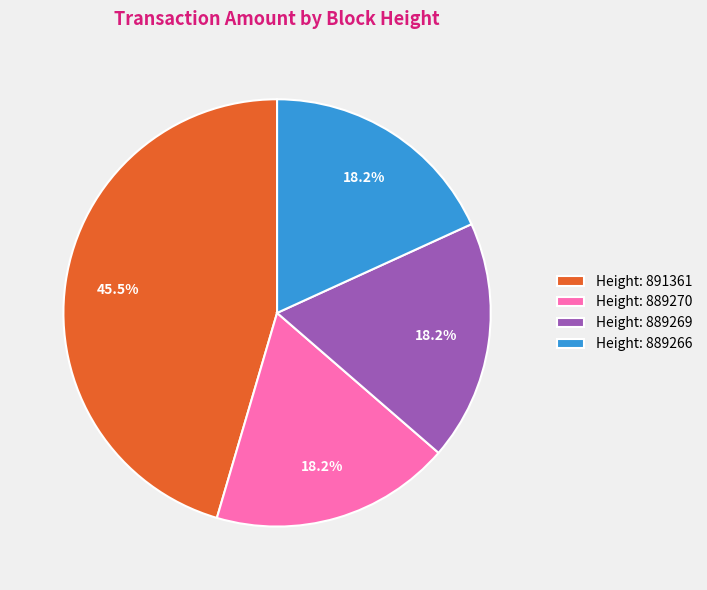

Is Height: 889266 the majority of the pie?

No